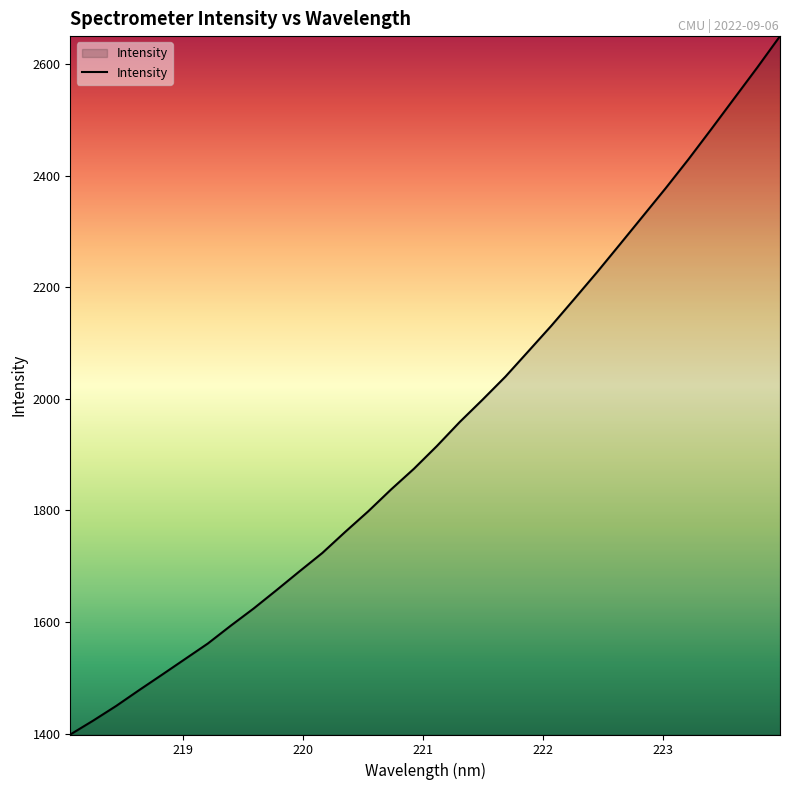

What is the smallest value displayed?

1398.4